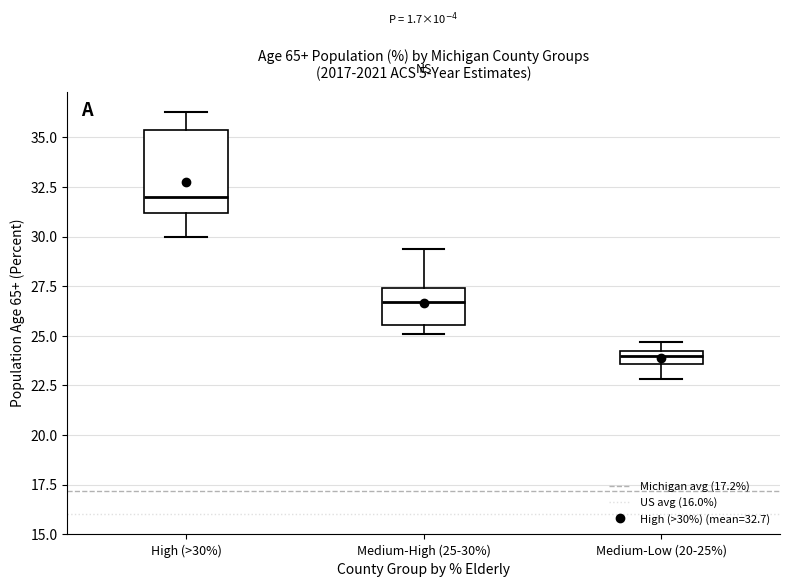

Which box has the highest median line?

High (>30%)